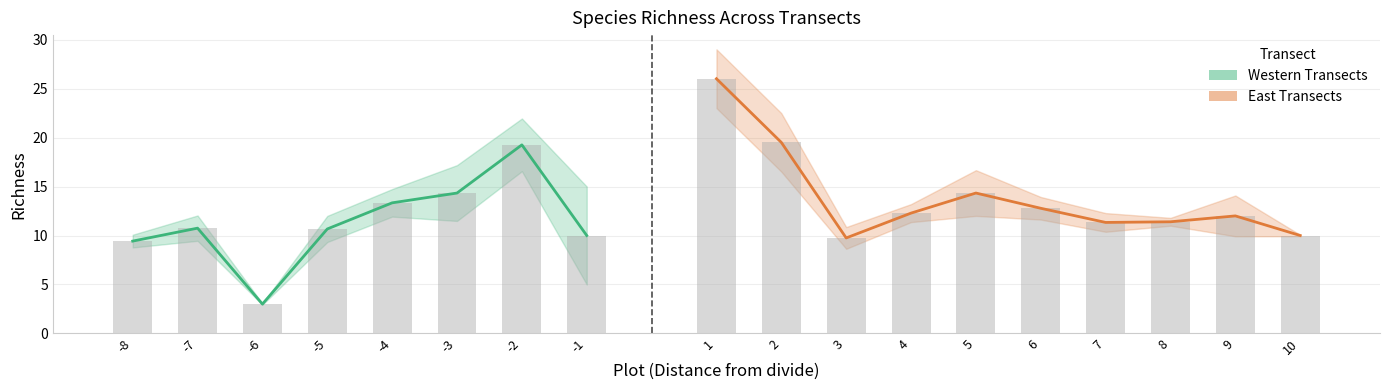

What is the change in value from 6 to 10?

-2.8